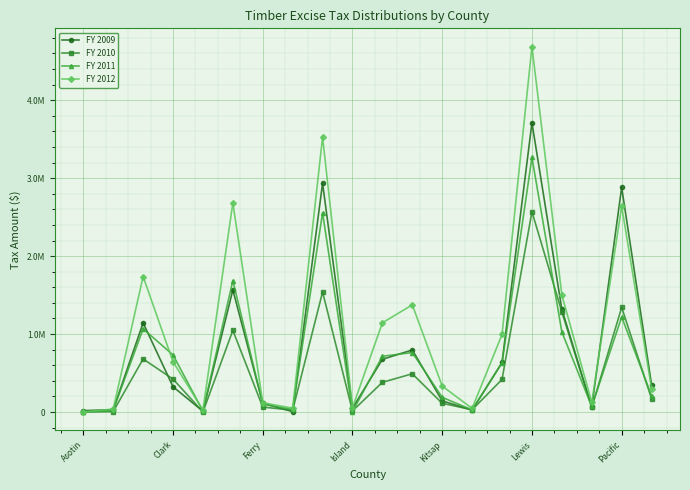

What is the difference between the second highest and second lowest values in the FY 2010 series?

1538229.0